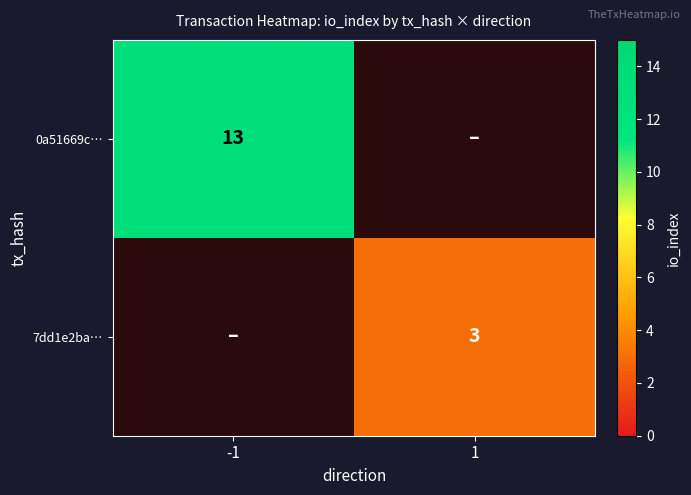

What is the total value across all series at 1?

3